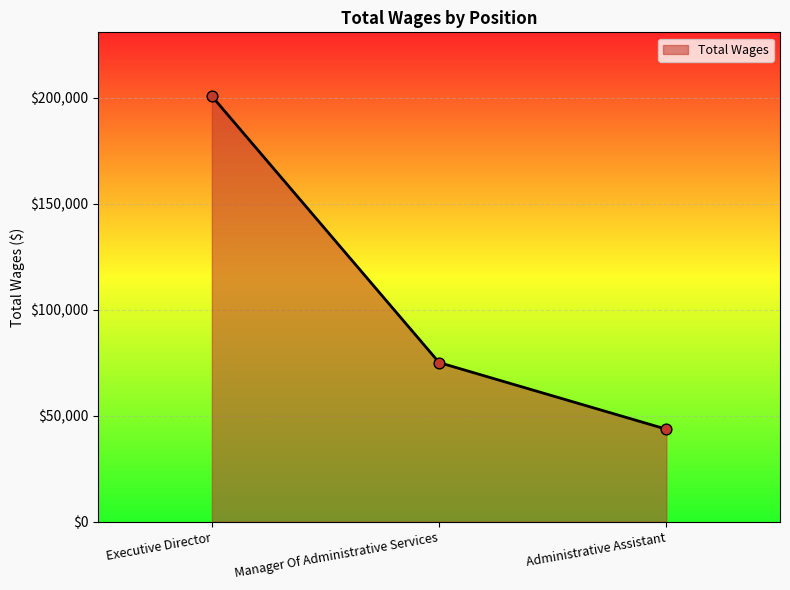

Which has a higher value, Administrative Assistant or Executive Director?

Executive Director